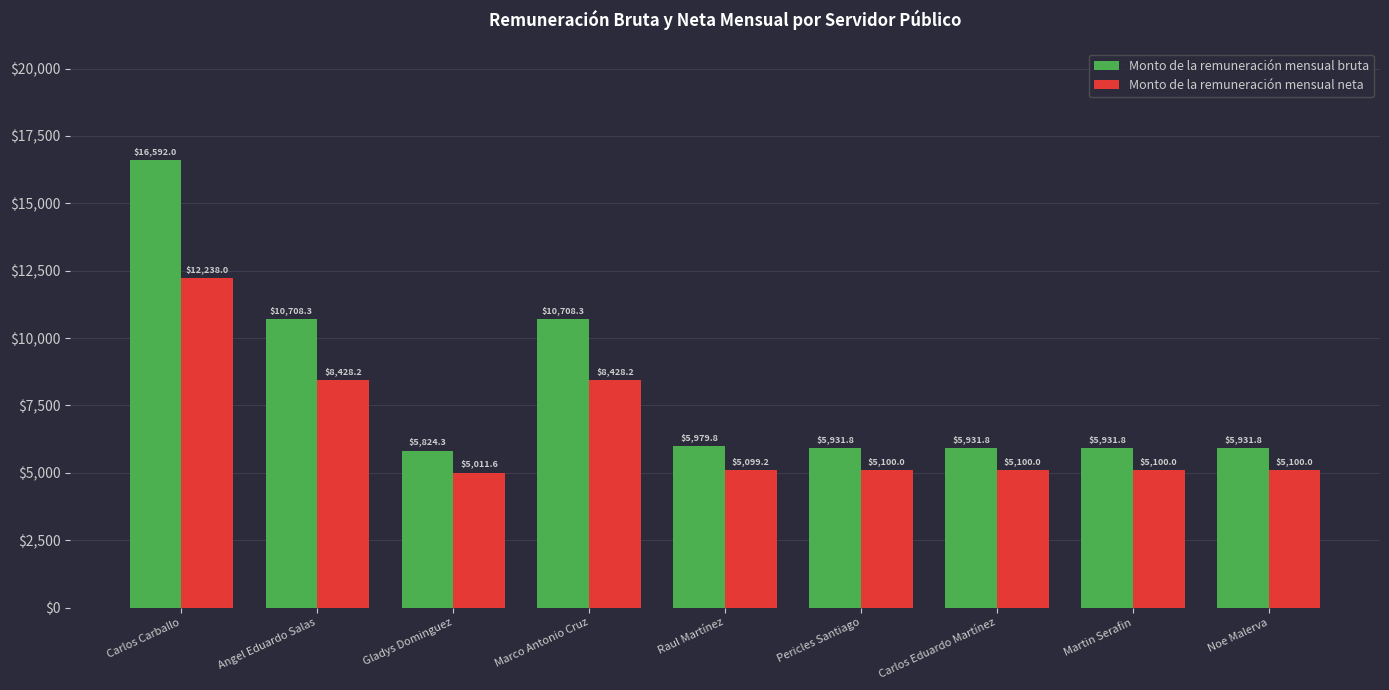

Which series has the widest spread of values?

Monto de la remuneración mensual bruta